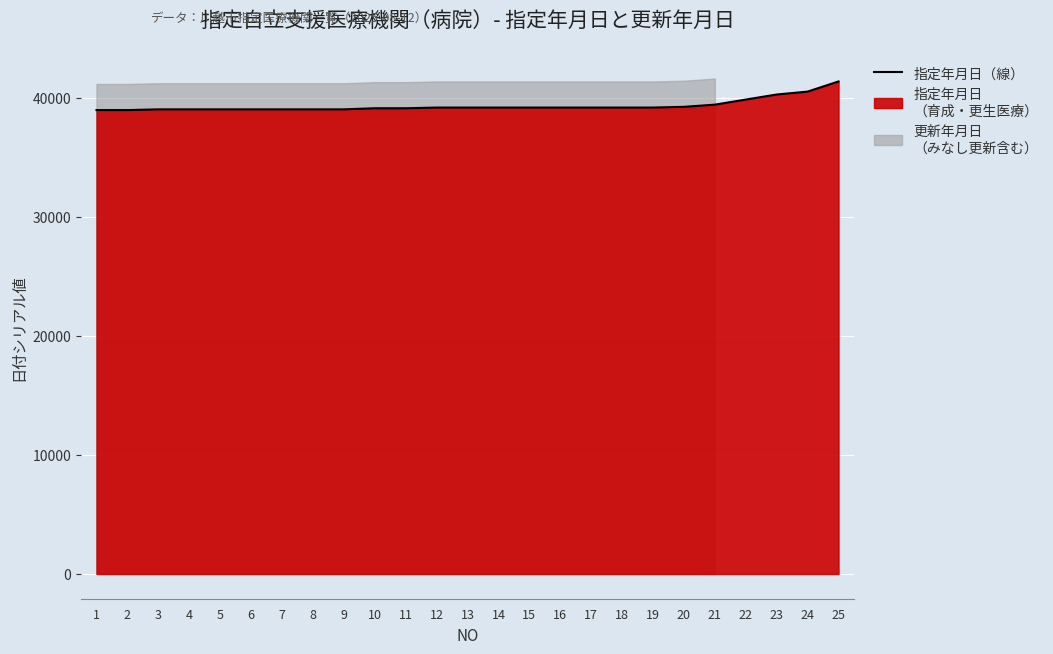

What is the sum of the values at 17 and 6?

78195